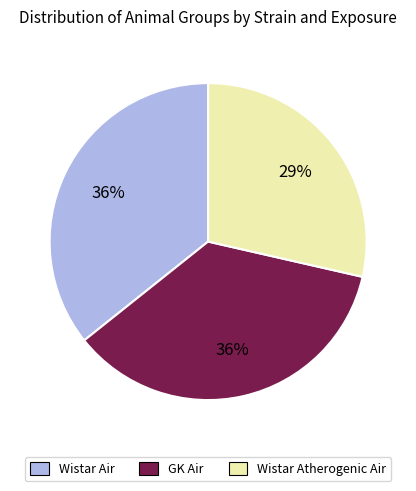

How many segments does this pie chart have?

3